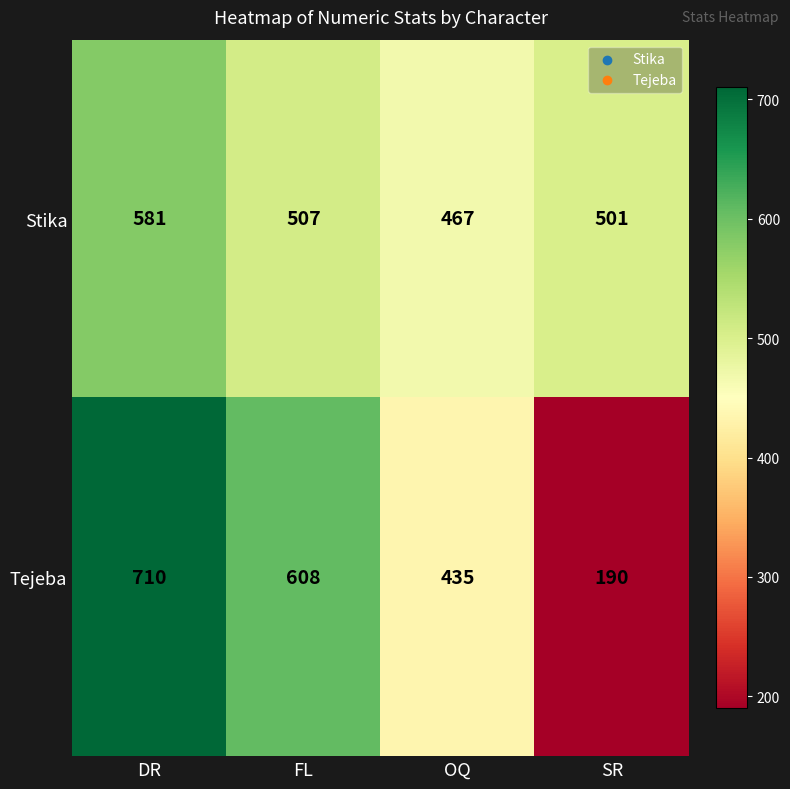

List the series in order of their peak value, lowest first.

Stika, Tejeba